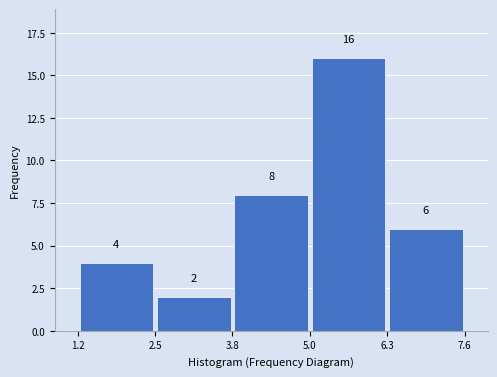

Reading left to right, transcribe this chart: for each bar, give the range it covers on the x-axis and its height.

1.2 to 2.5: 4
2.5 to 3.8: 2
3.8 to 5.0: 8
5.0 to 6.3: 16
6.3 to 7.6: 6